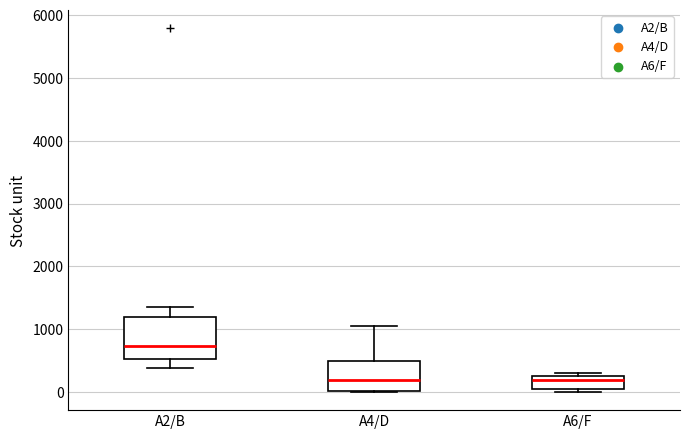

Which box's median line is the highest?

A2/B